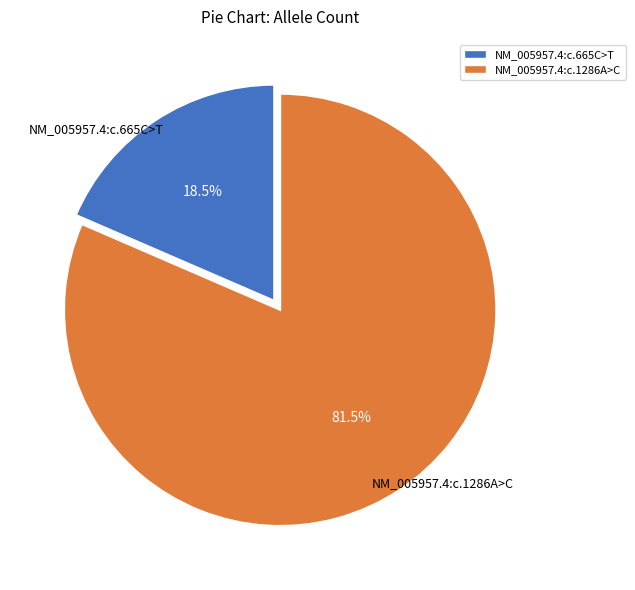

Which category accounts for the majority?

NM_005957.4:c.1286A>C